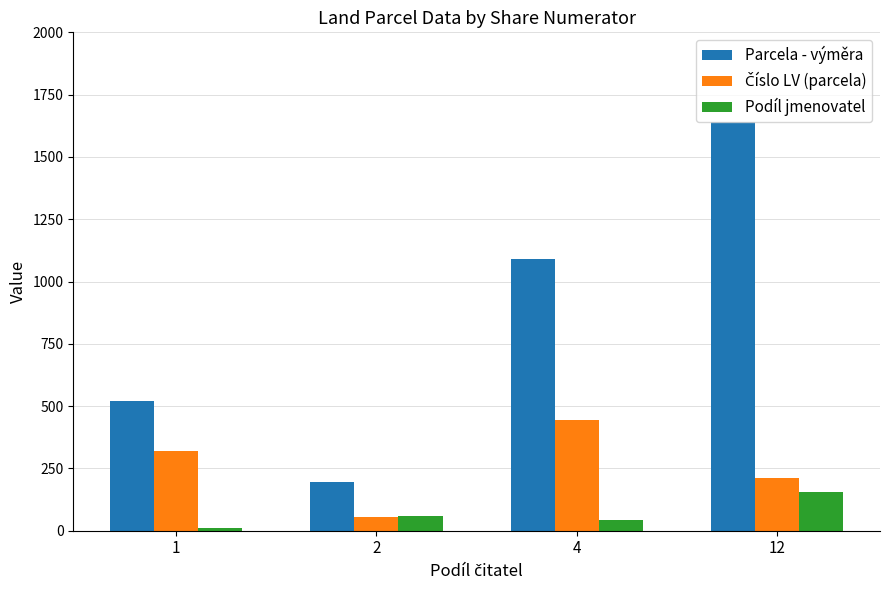

Is it true that Parcela - výměra equals 1641 at 12?

True